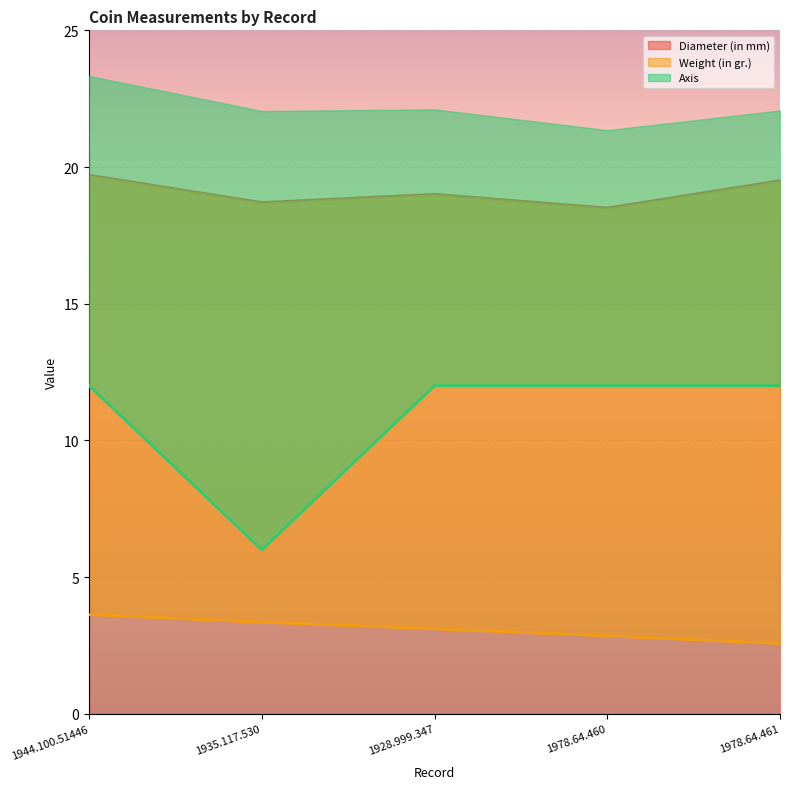

Read the Weight (in gr.) value at 1928.999.347.

3.1